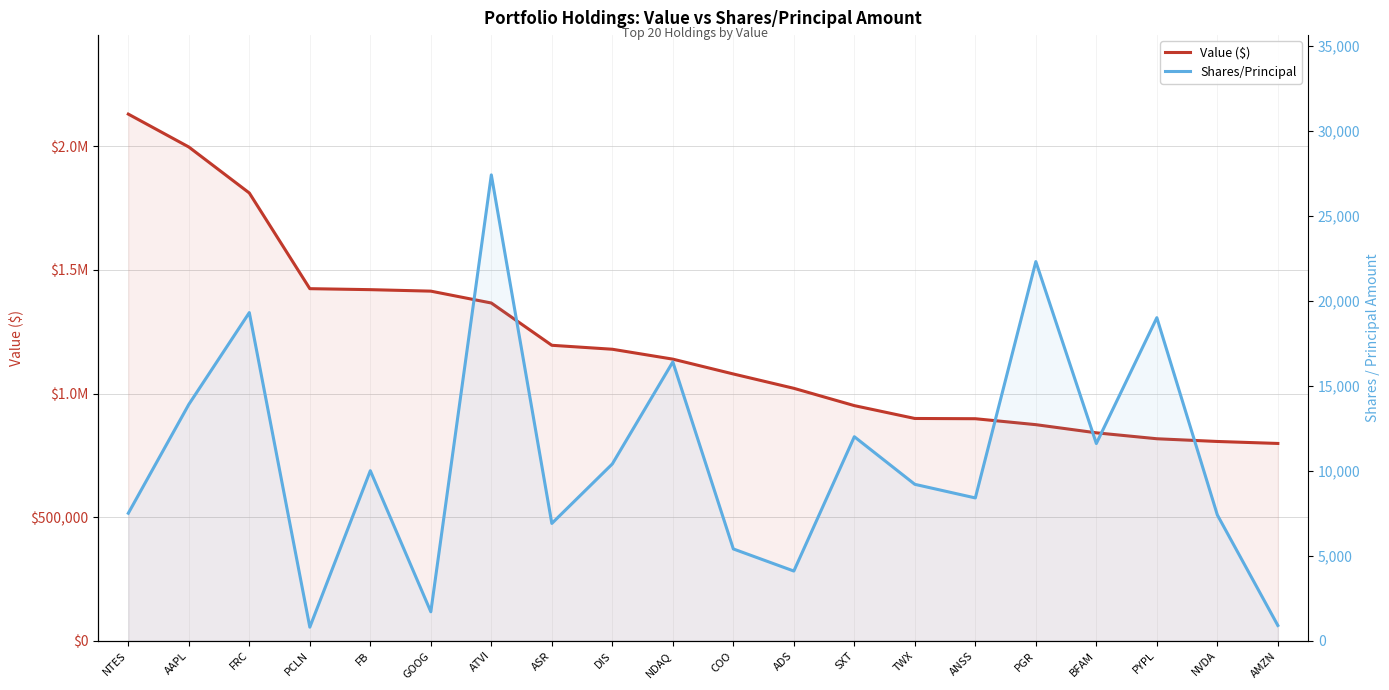

What is the maximum value shown in the chart?

2130000